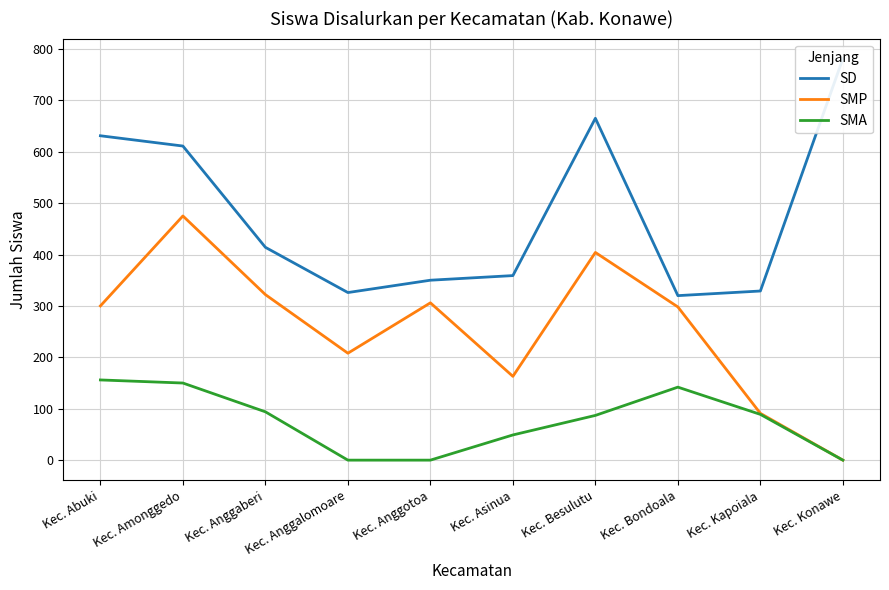

What is the difference between the SMA values at Kec. Bondoala and Kec. Asinua?

93